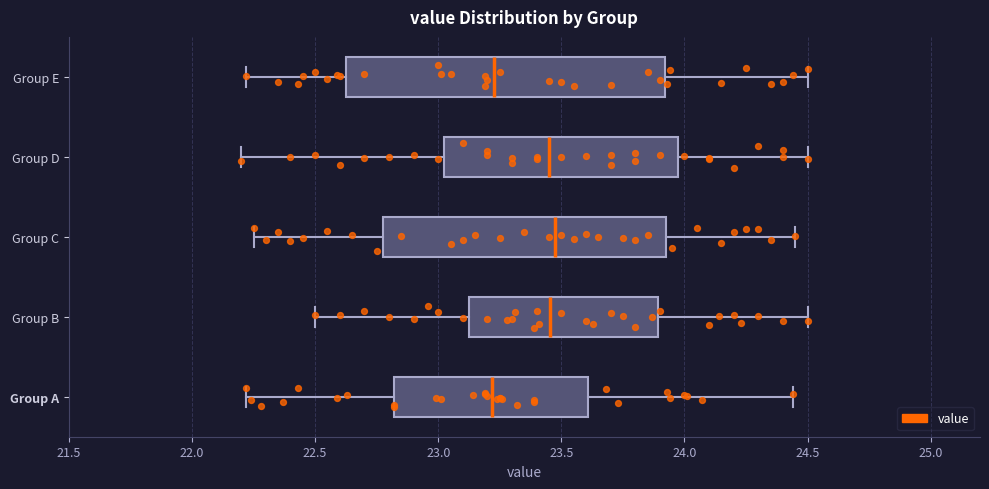

Reading bottom to top, read every box against the x-axis: the position of its median line, the range the box covers, and the ends of its whiskers. The values are not printed on the chart, so give them approximately, as read against the axis.

Group A: median 23.20, box 22.80 to 23.60, whiskers 22.20 to 24.45
Group B: median 23.45, box 23.15 to 23.90, whiskers 22.50 to 24.50
Group C: median 23.50, box 22.80 to 23.95, whiskers 22.25 to 24.45
Group D: median 23.45, box 23.05 to 24.00, whiskers 22.20 to 24.50
Group E: median 23.25, box 22.65 to 23.90, whiskers 22.20 to 24.50